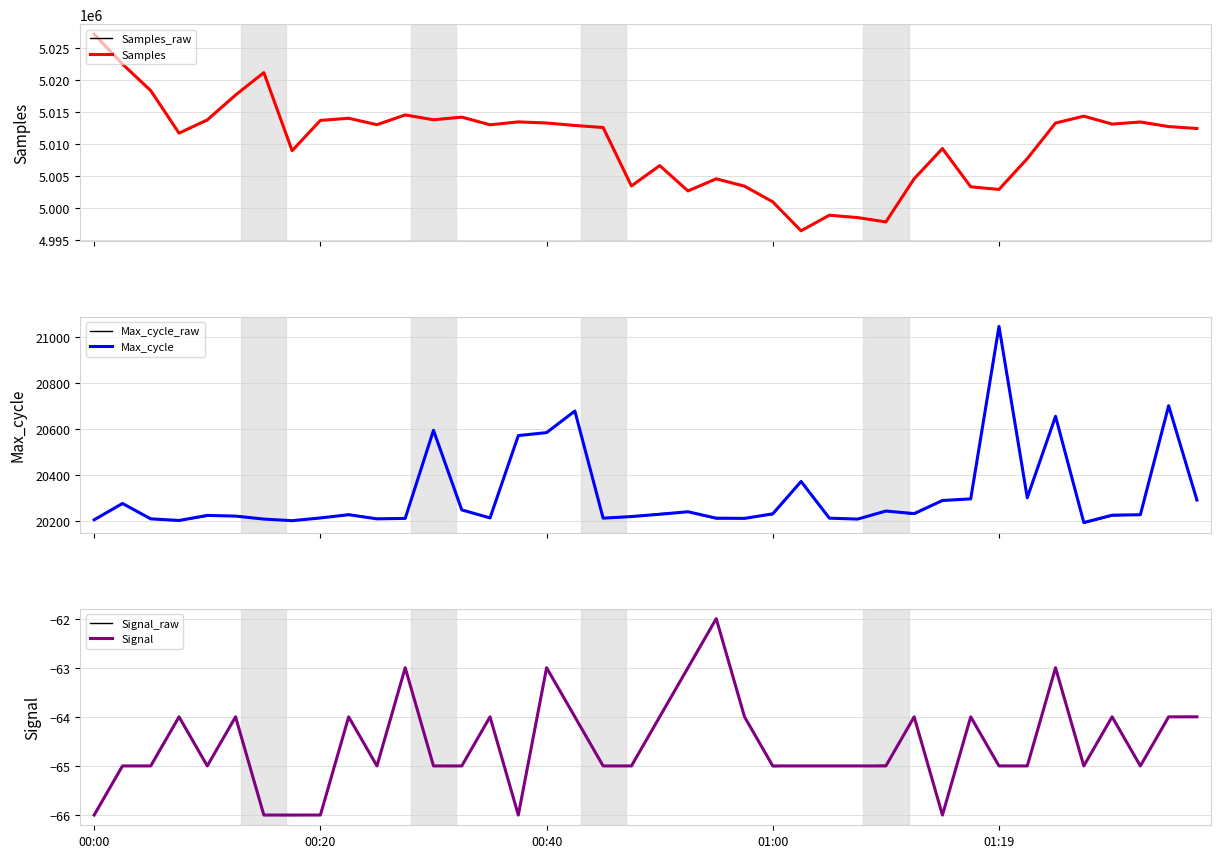

Is it true that Signal equals -35.8 at 00:20?

False